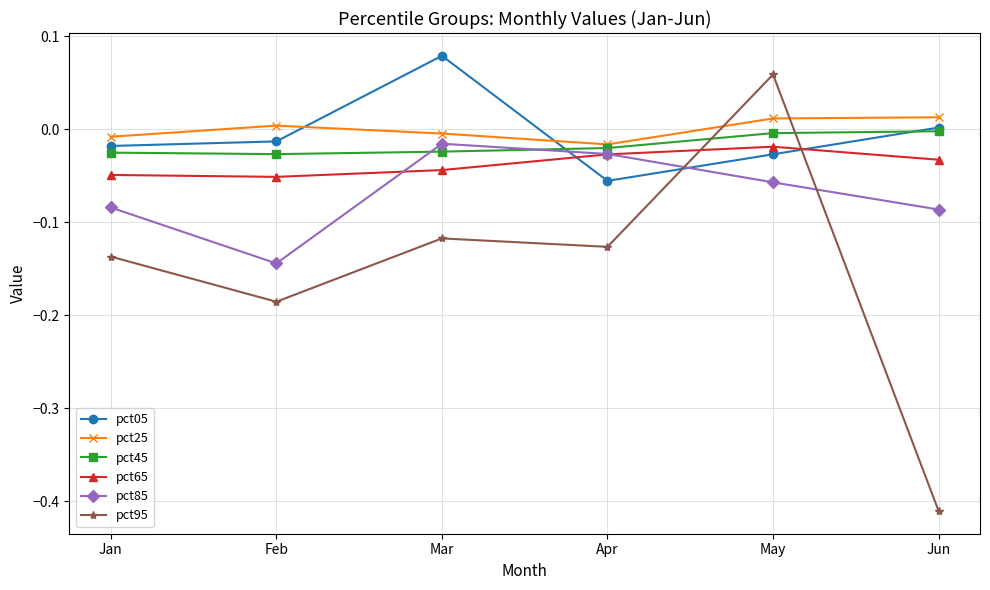

What is the total value across all series at Jun?

-0.5